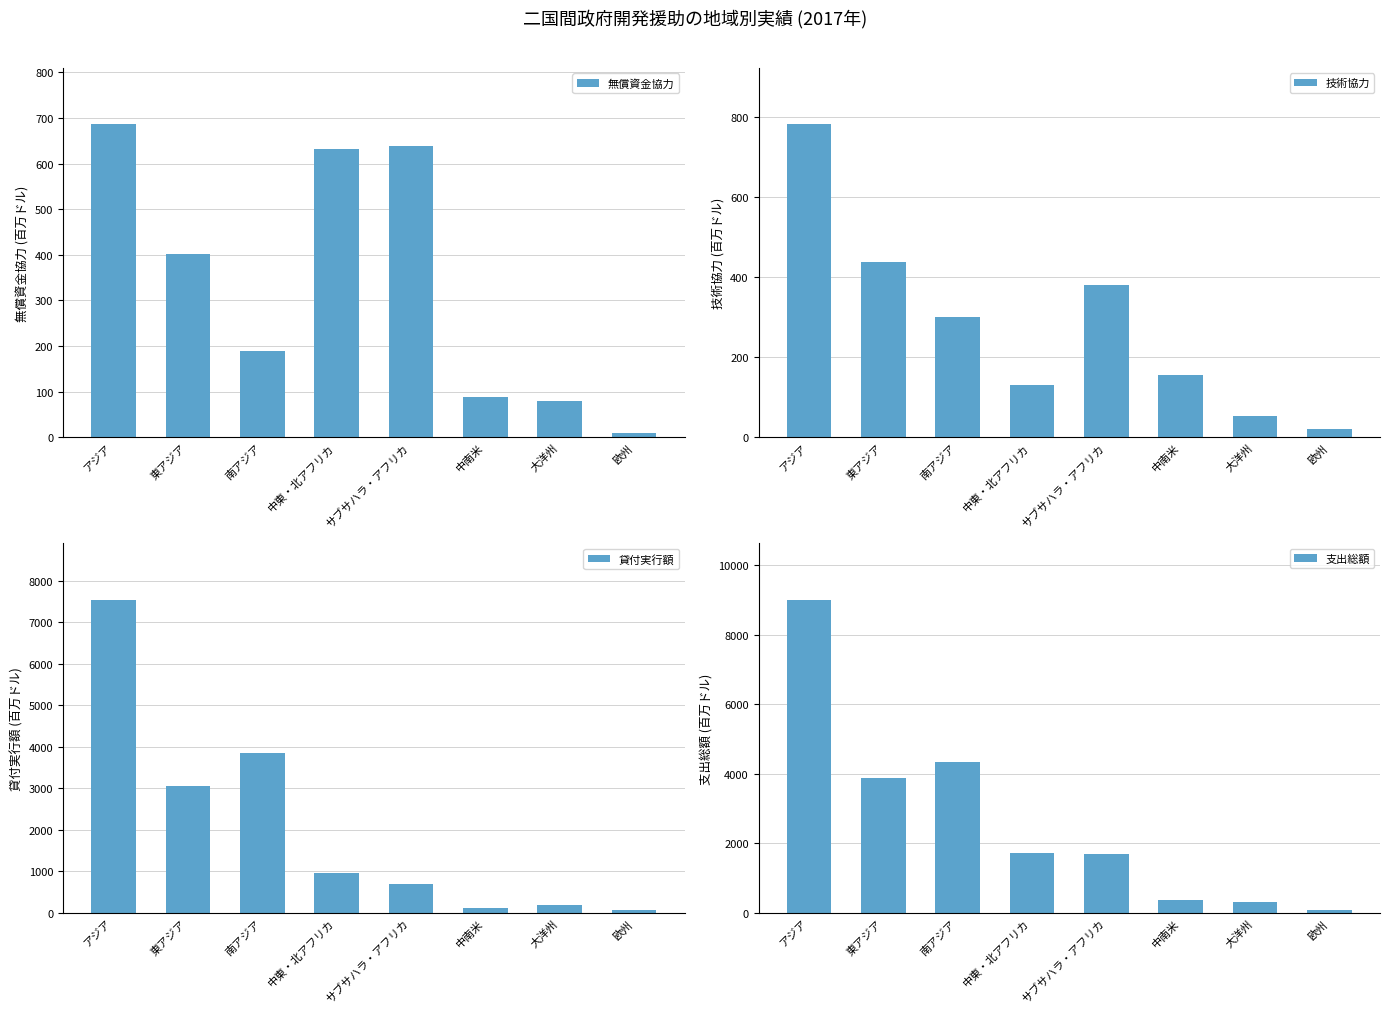

What is the value of the 貸付実行額 bar at the 3rd from the left?

3844.1